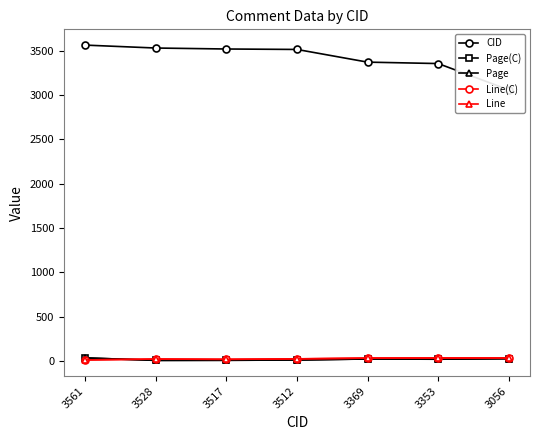

Which label corresponds to the smallest value in the chart?

3528